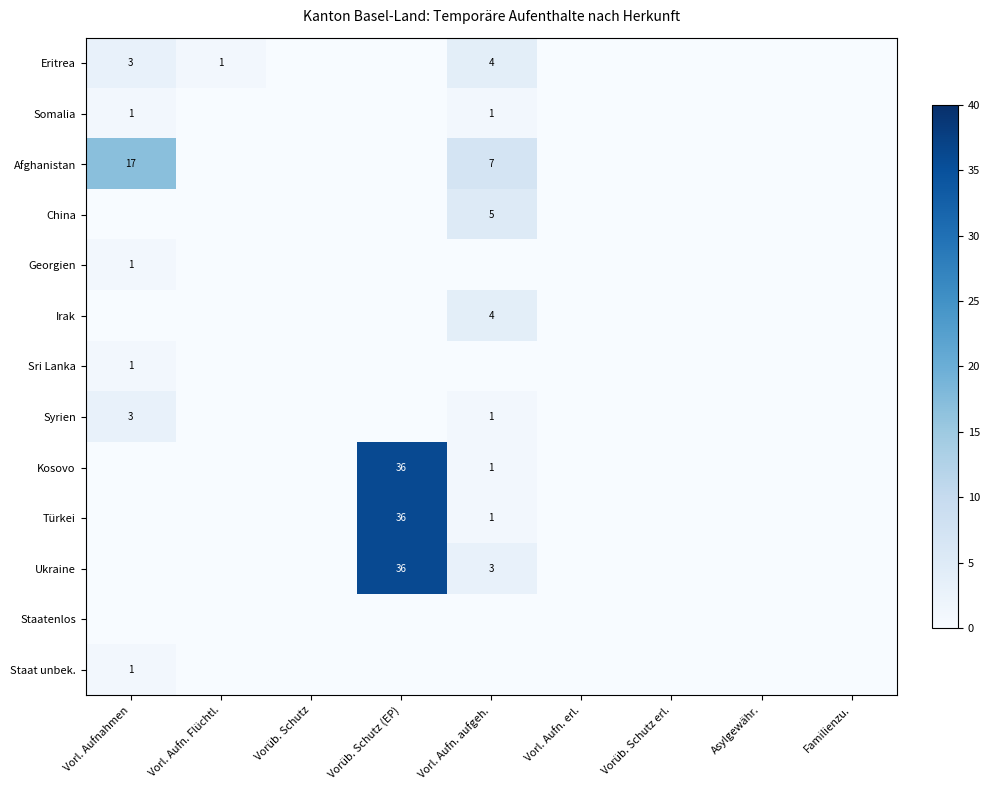

Rank the series by their maximum value, from highest to lowest.

Kosovo, Türkei, Ukraine, Afghanistan, China, Eritrea, Irak, Syrien, Somalia, Georgien, Sri Lanka, Staat unbek., Staatenlos